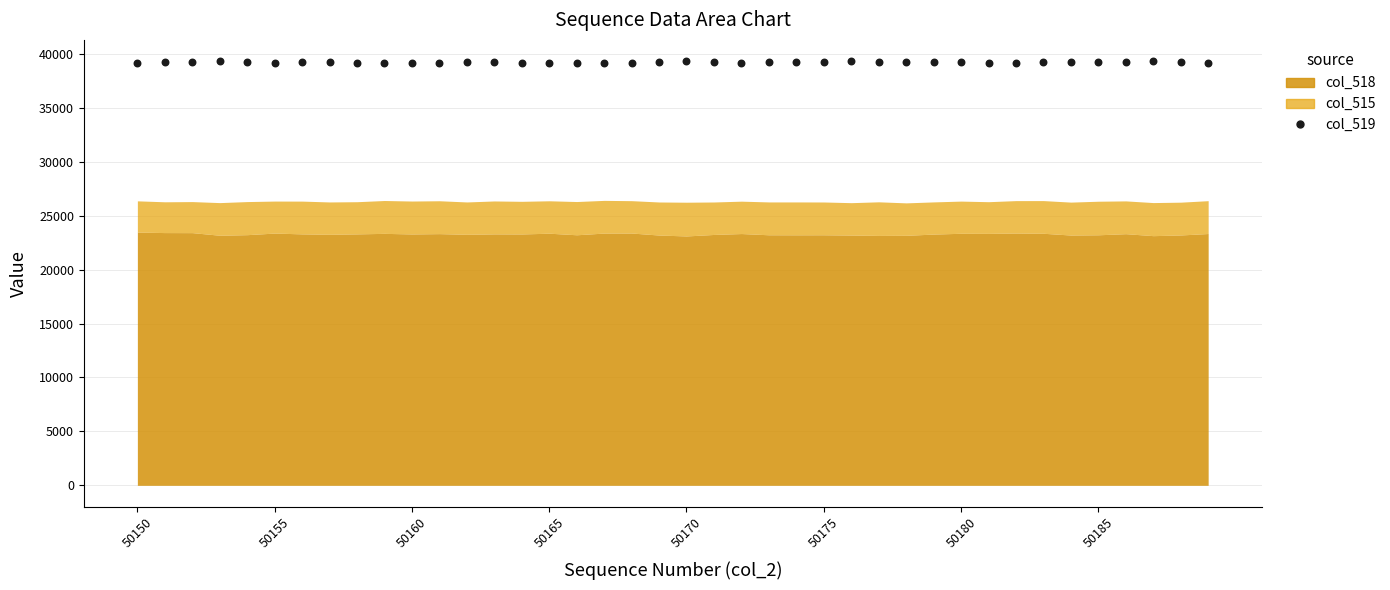

What is the range of Y values (max minus min)?

180